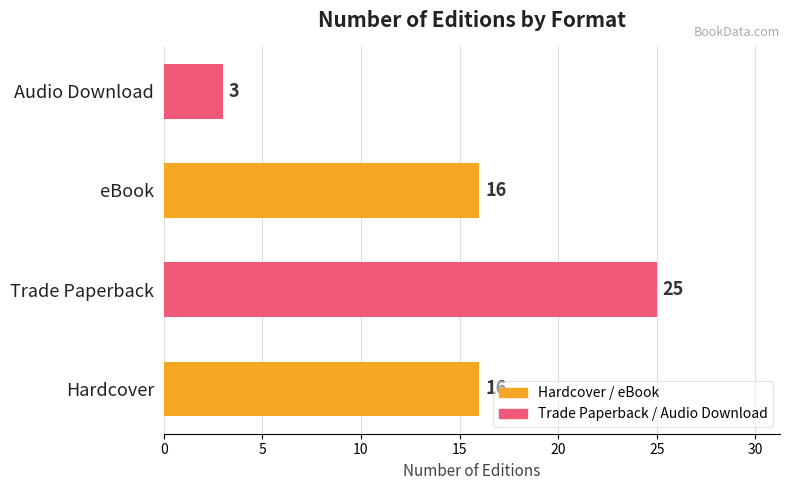

Count the values in the range 16 to 25.

3